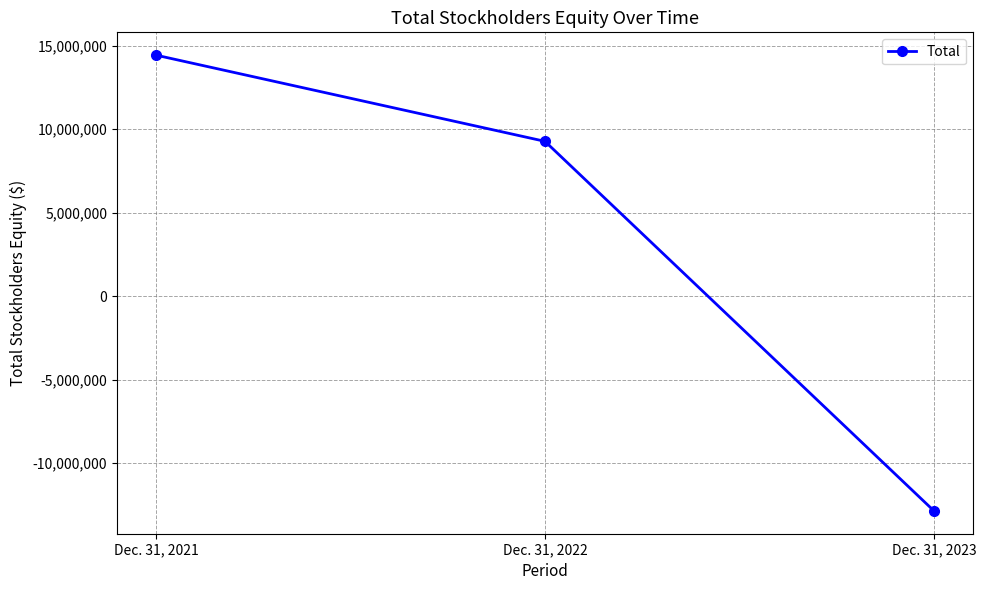

How many negative values are there?

1